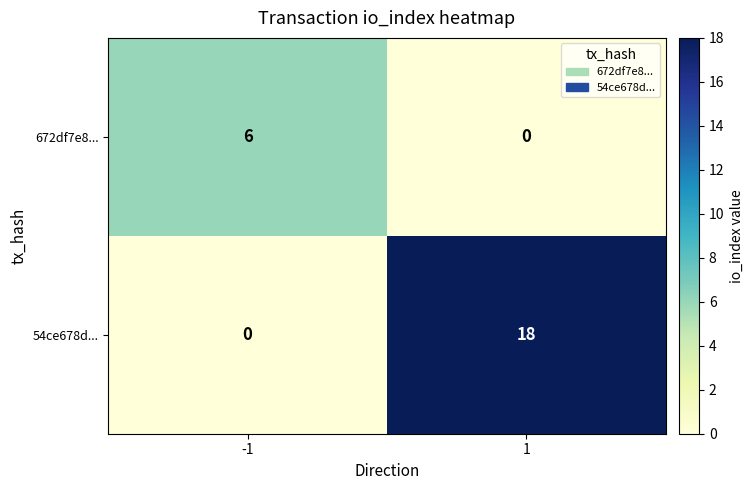

At how many categories does at least one series exceed 16?

1